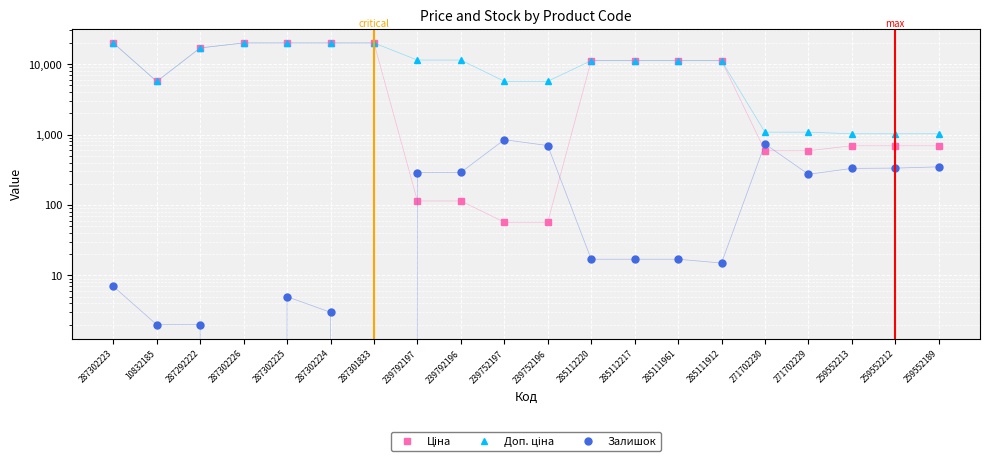

Read the Залишок value at 287302223.

7.0